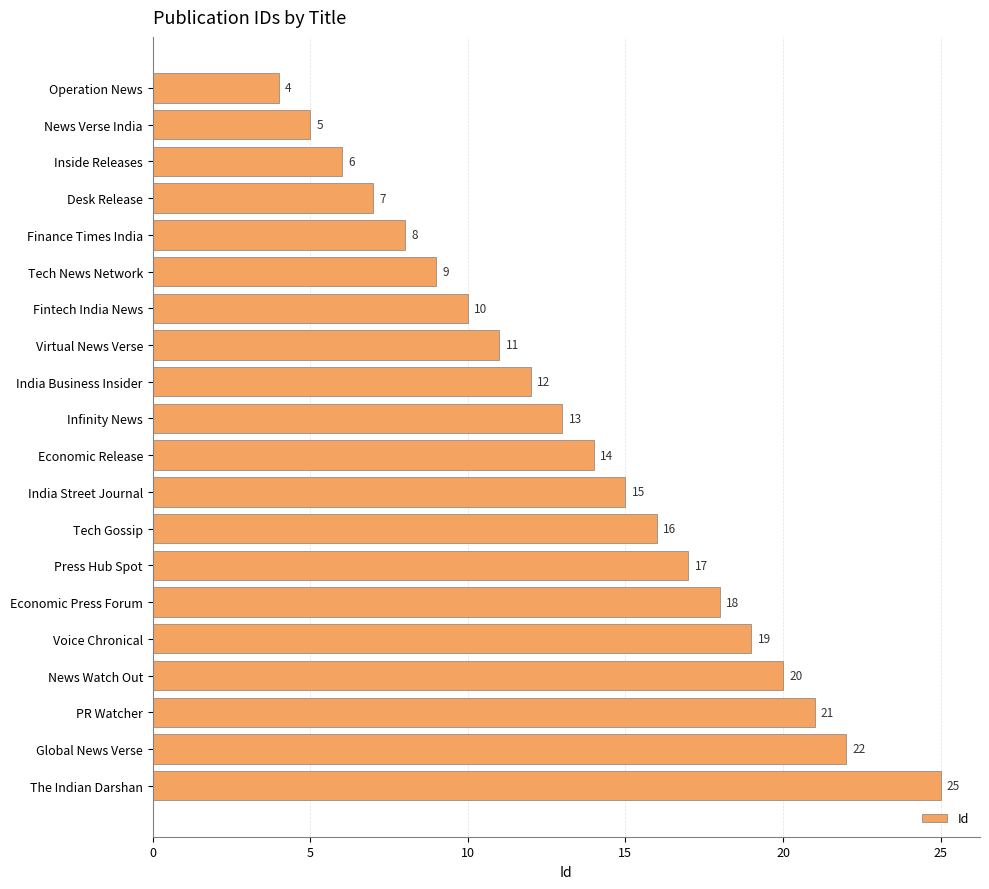

What is the maximum value shown in the chart?

25